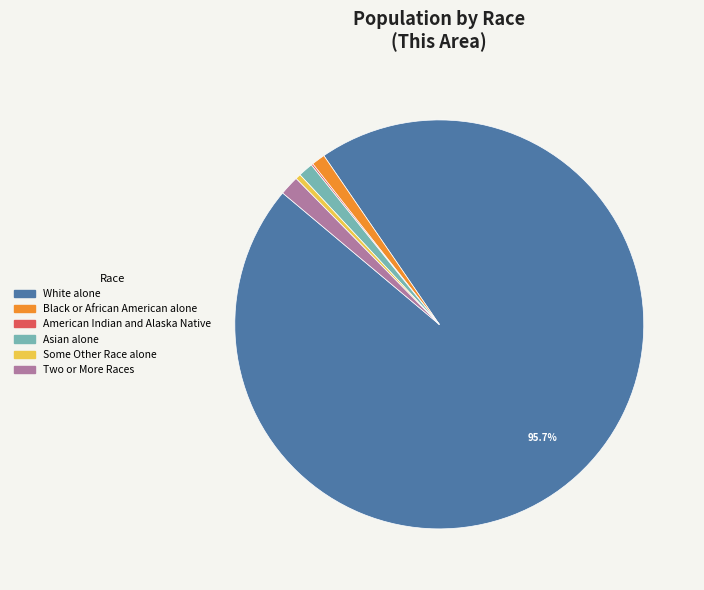

Is there any slice that represents more than half of the pie?

Yes